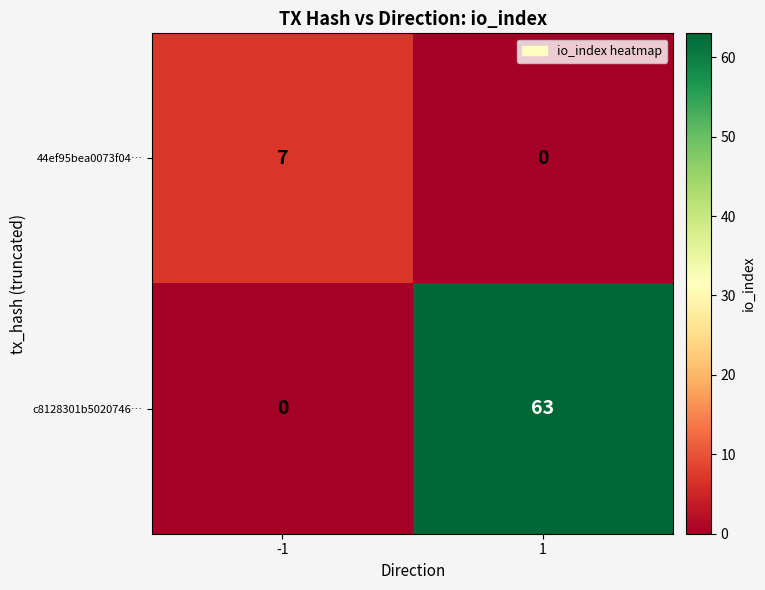

What is the greatest value displayed?

63